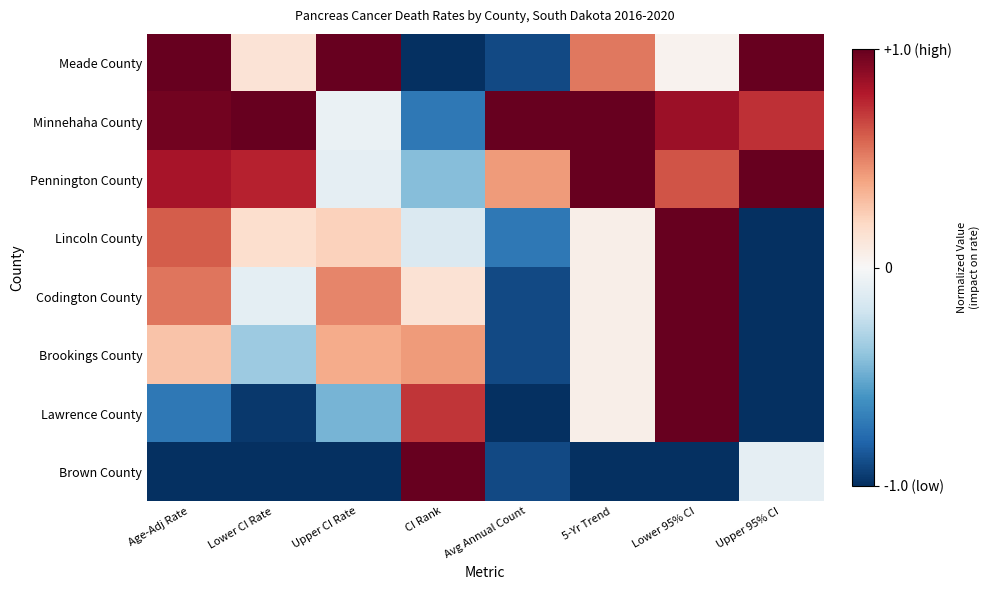

What is the total value across all series at Lower CI Rate?

-0.4